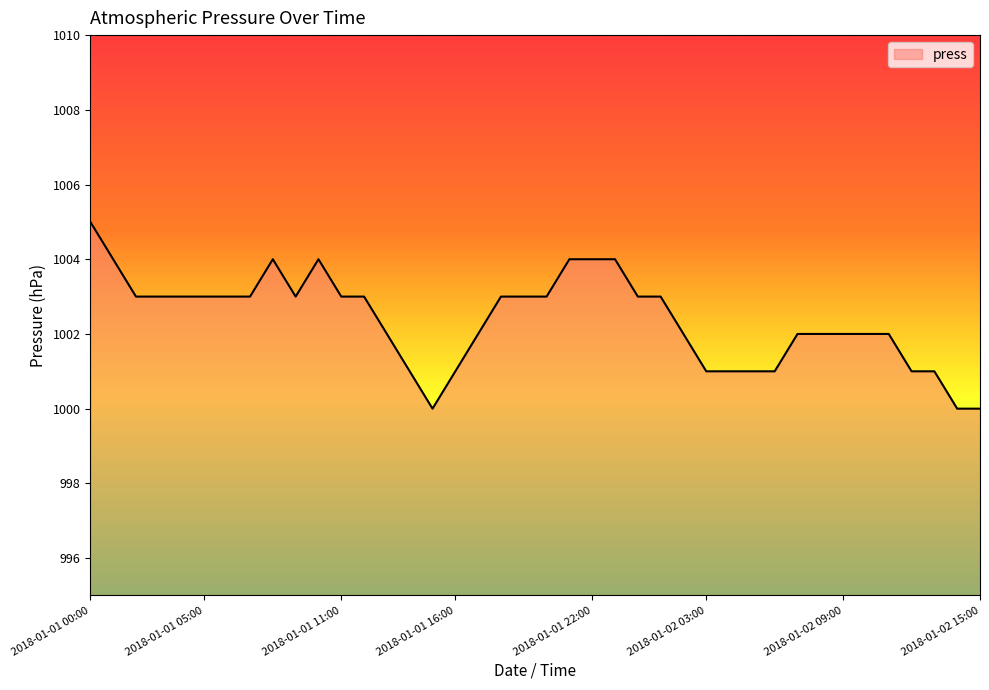

What is the maximum value shown in the chart?

1005